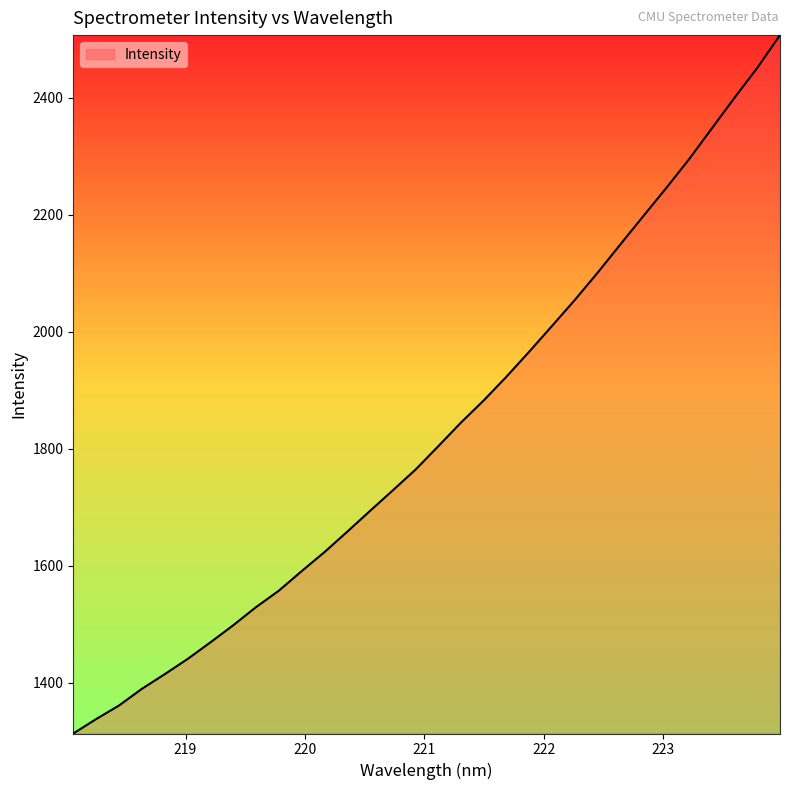

True or false: the data has more than 0 interior local peaks.

False